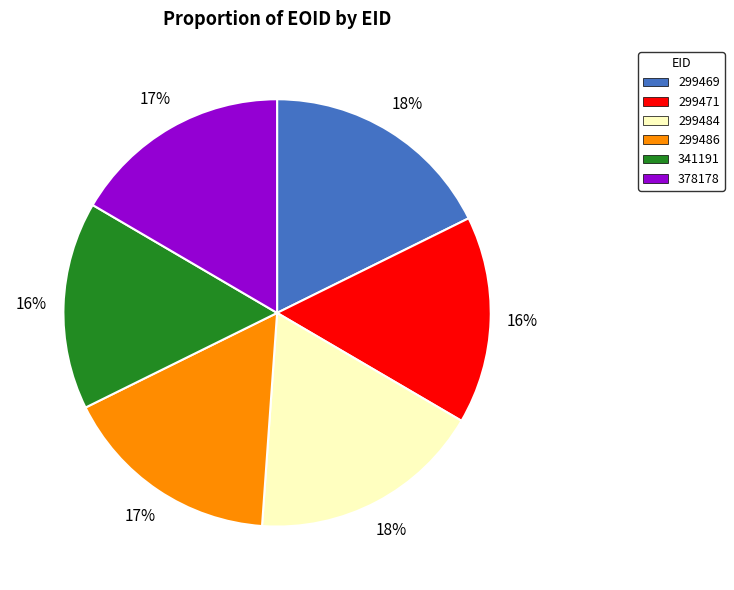

What percentage is the 299471 slice, to the nearest percent?

16%